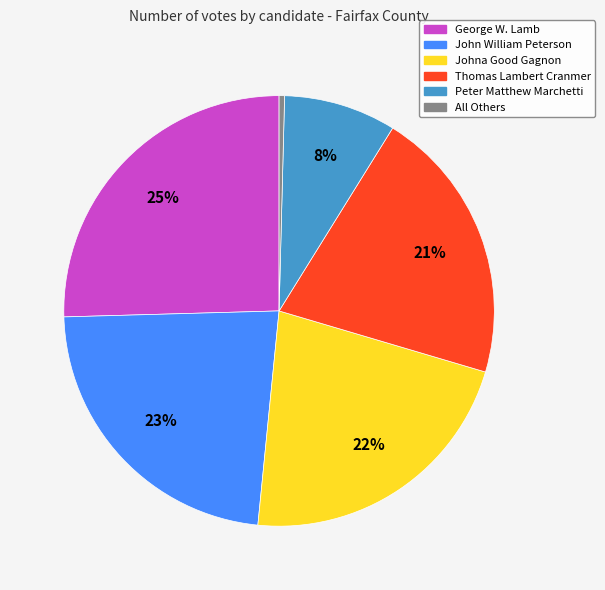

Which slice is the largest?

George W. Lamb